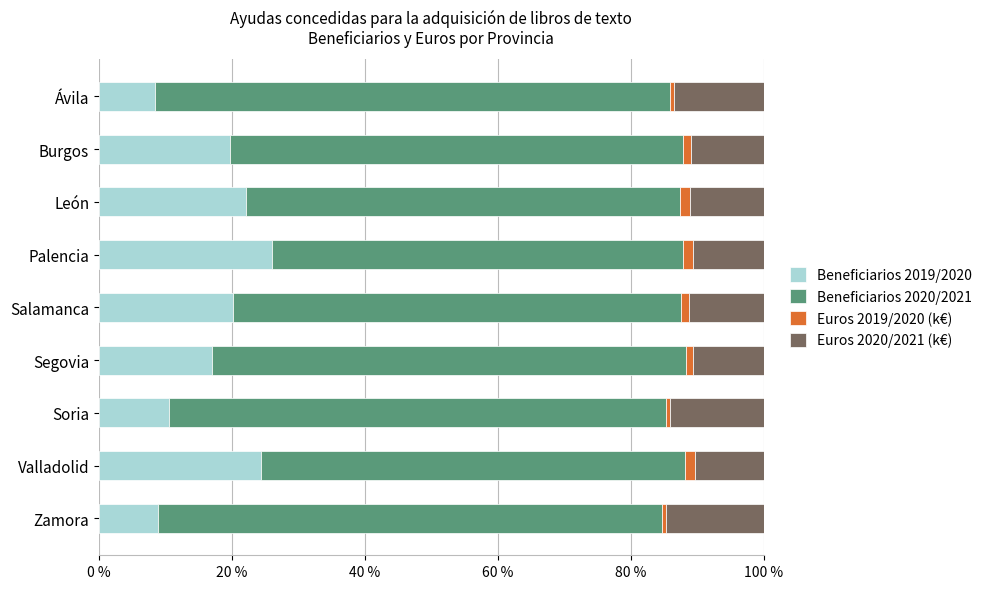

True or false: Beneficiarios 2019/2020 has a value of 14.6 at Zamora.

False